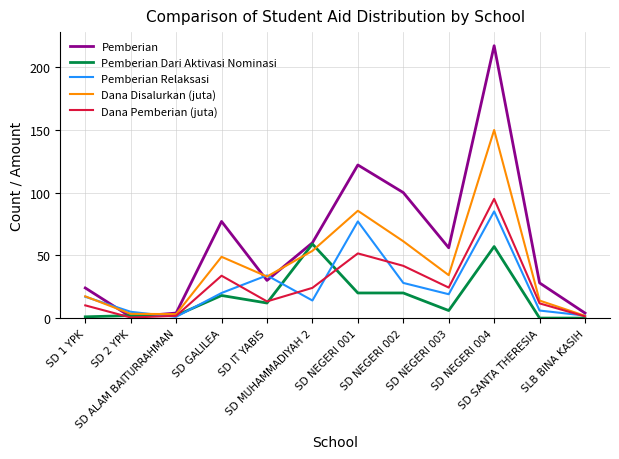

At which label does Pemberian Dari Aktivasi Nominasi reach its peak?

SD MUHAMMADIYAH 2